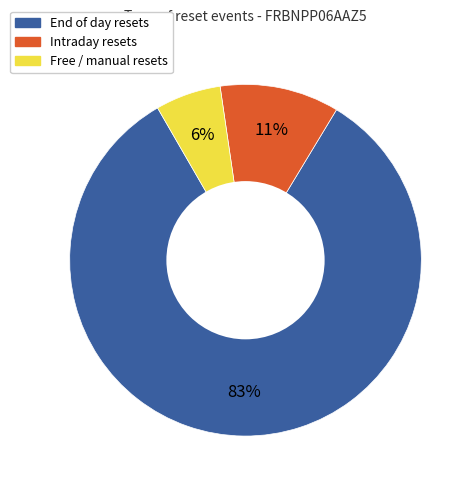

To the nearest percent, what is the difference between the largest and smallest slice percentages?

77%